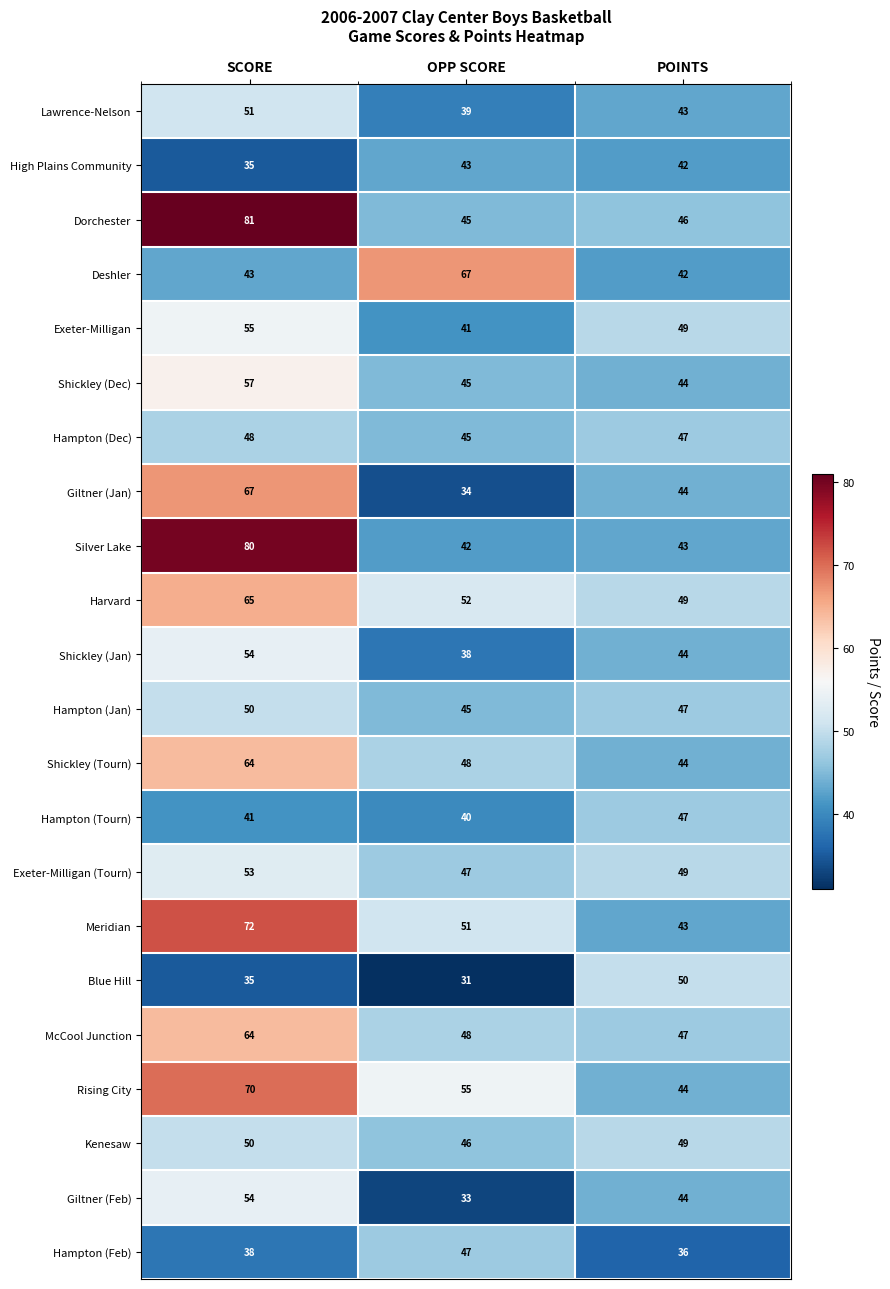

What is the minimum value shown in the chart?

31